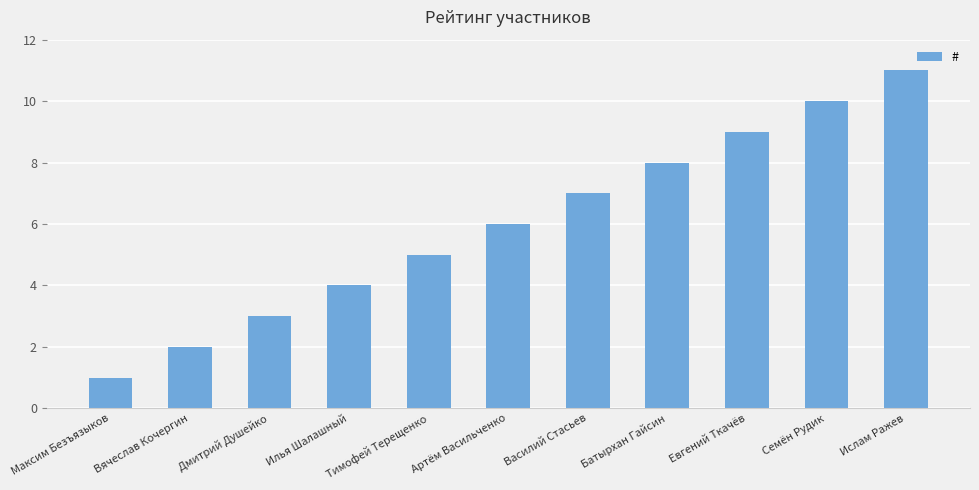

Which label corresponds to the smallest value in the chart?

Максим Безъязыков